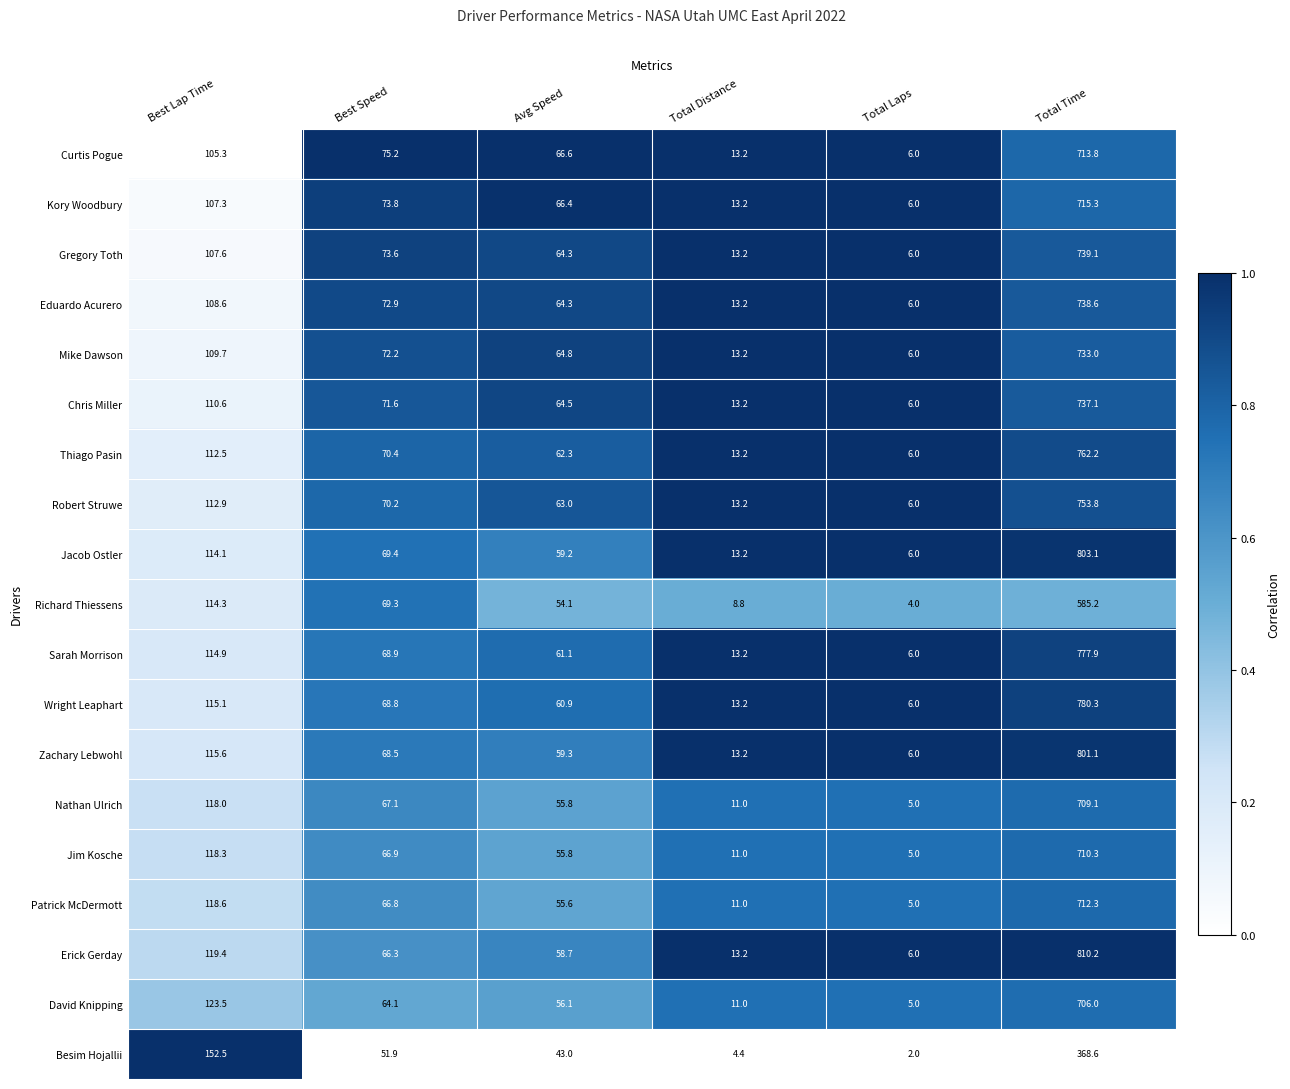

What is the difference between the second highest and second lowest values in the Nathan Ulrich series?

107.0